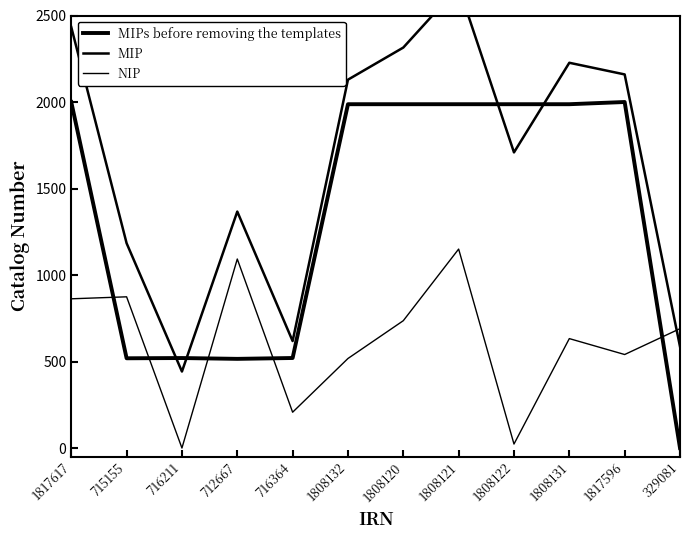

What position from the left is 1817617?

1